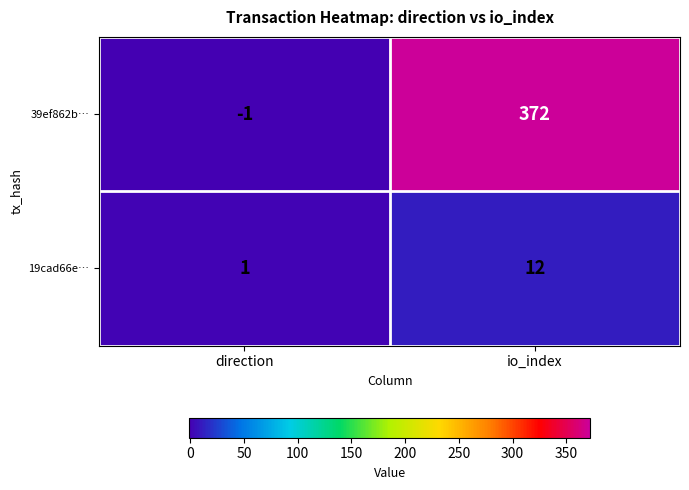

What is the approximate value of 39ef862b… at io_index?

372